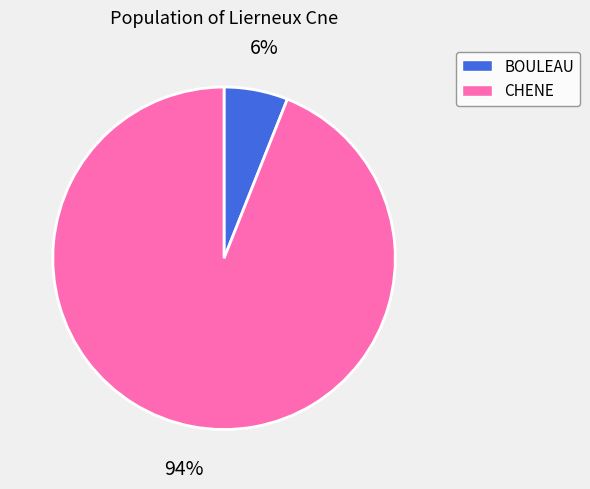

Is there a majority slice in this chart?

Yes